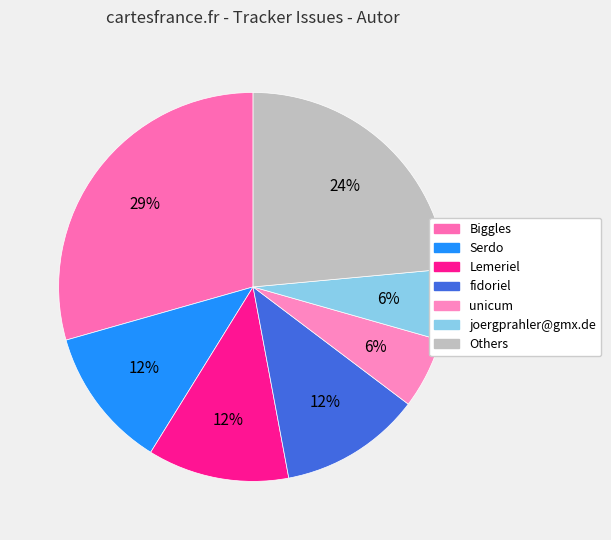

Which category has the biggest portion of the pie?

Biggles